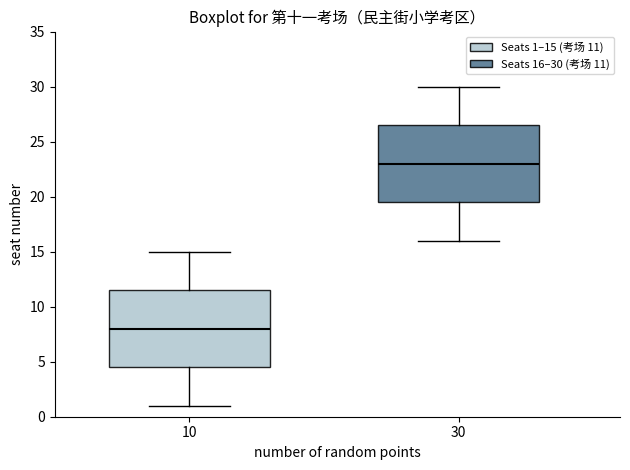

Reading left to right, read every box against the y-axis: the position of its median line, the range the box covers, and the ends of its whiskers. The values are not printed on the chart, so give them approximately, as read against the axis.

10: median 8.0, box 4.5 to 11.5, whiskers 1.0 to 15.0
30: median 23.0, box 19.5 to 26.5, whiskers 16.0 to 30.0